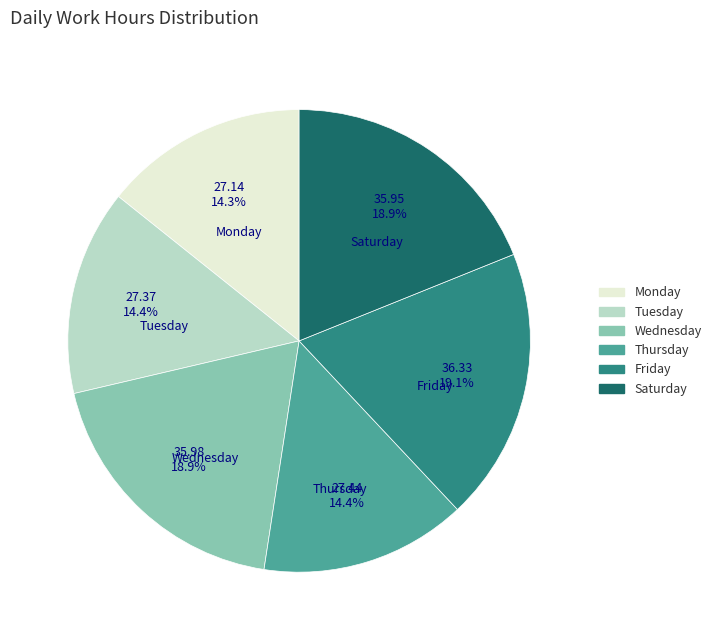

Combined, what portion of the pie is Friday and Wednesday?

38.0%